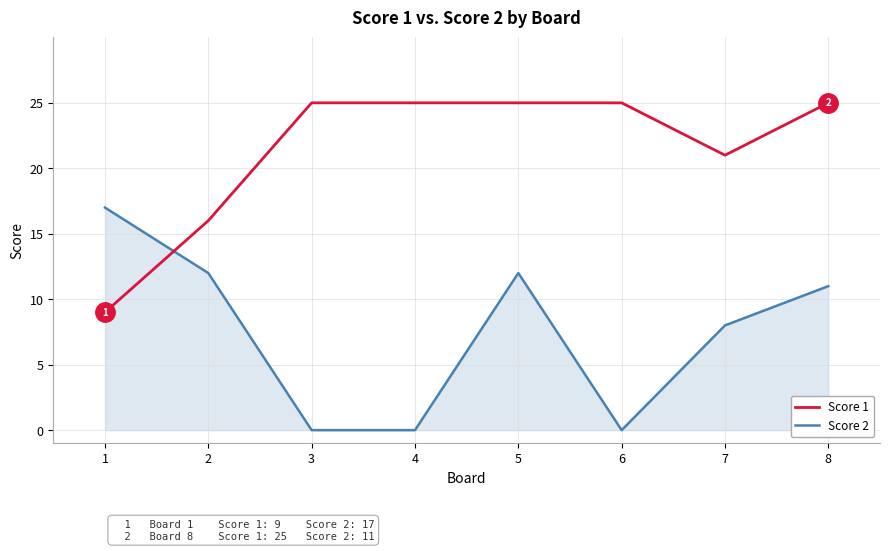

True or false: Score 2 and Score 1 intersect in this chart.

True